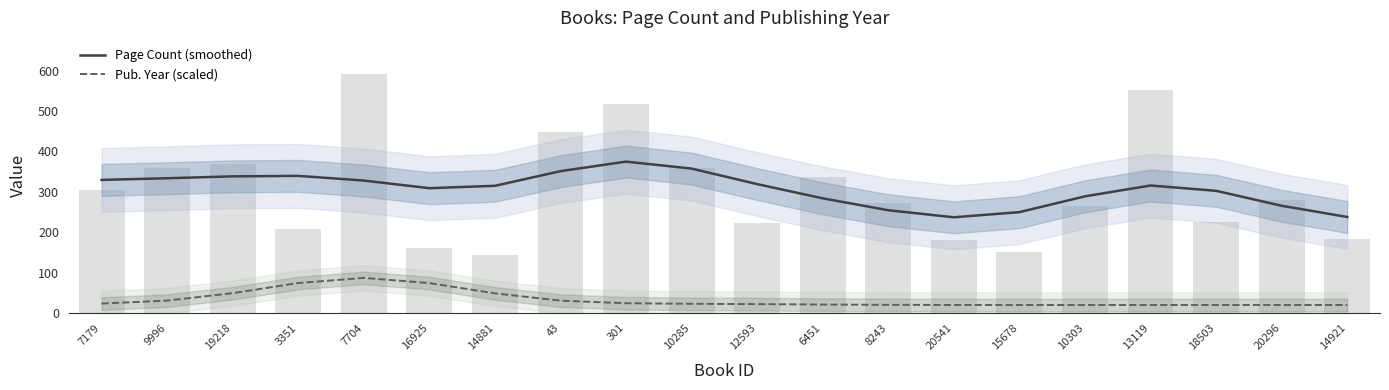

What is the average value of the Pub. Year (scaled) series?

33.5